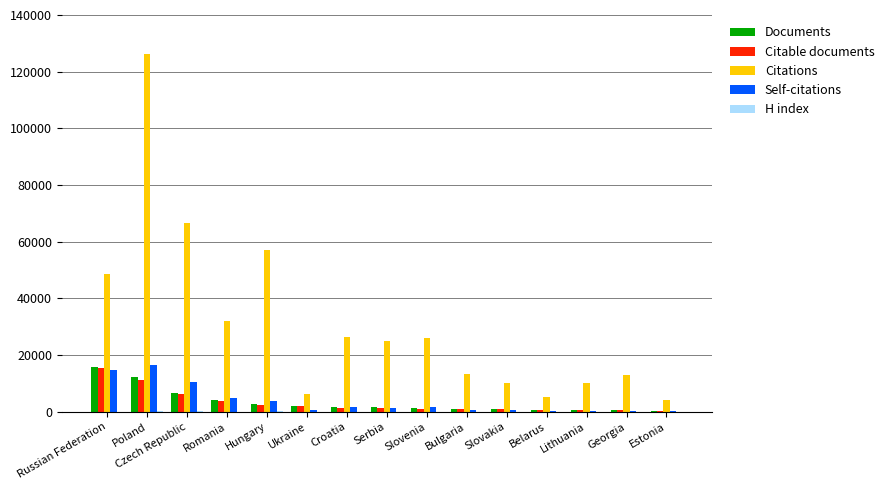

Is the value of Documents at Poland greater than the value of Self-citations at Slovakia?

Yes